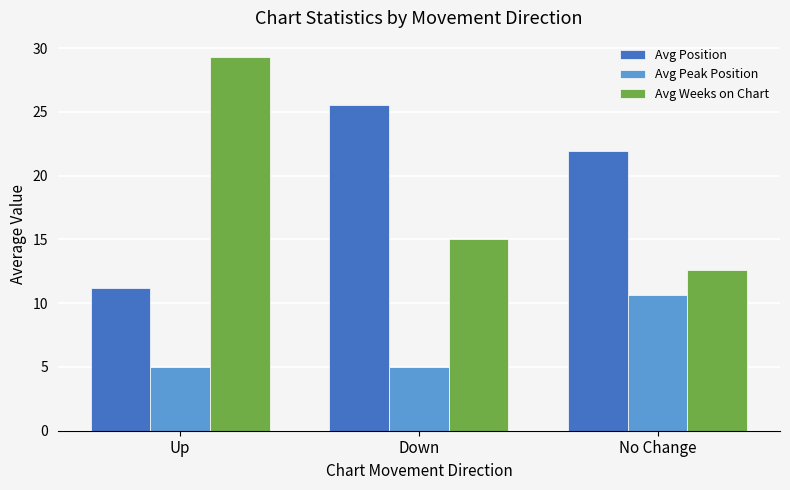

What is the label of the 1st bar from the right?

No Change